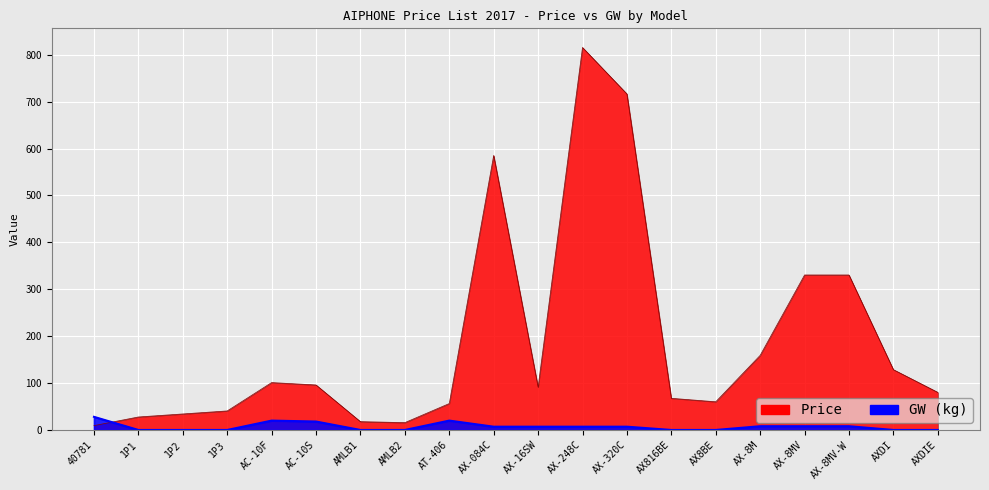

Does the chart display data point markers on the line(s)?

No